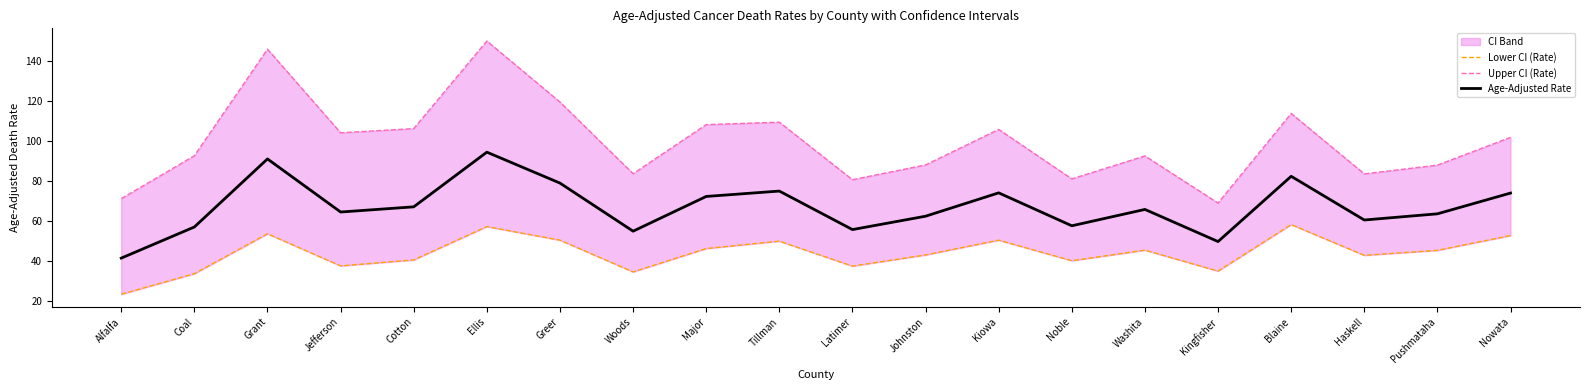

Which has a higher value, Ellis or Coal?

Ellis